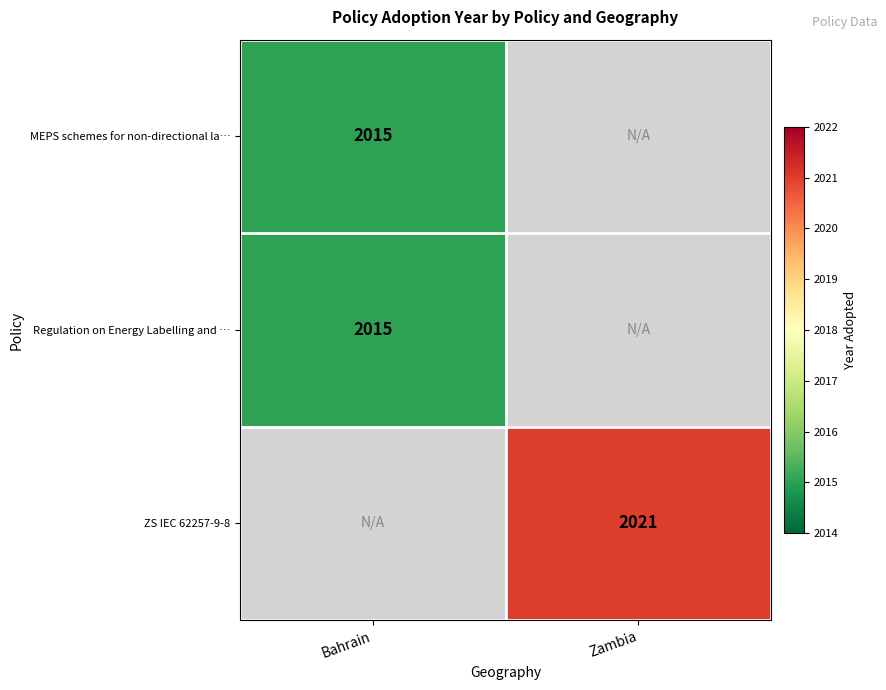

The value of MEPS schemes for non-directional la… at Bahrain is 3249. True or false?

False